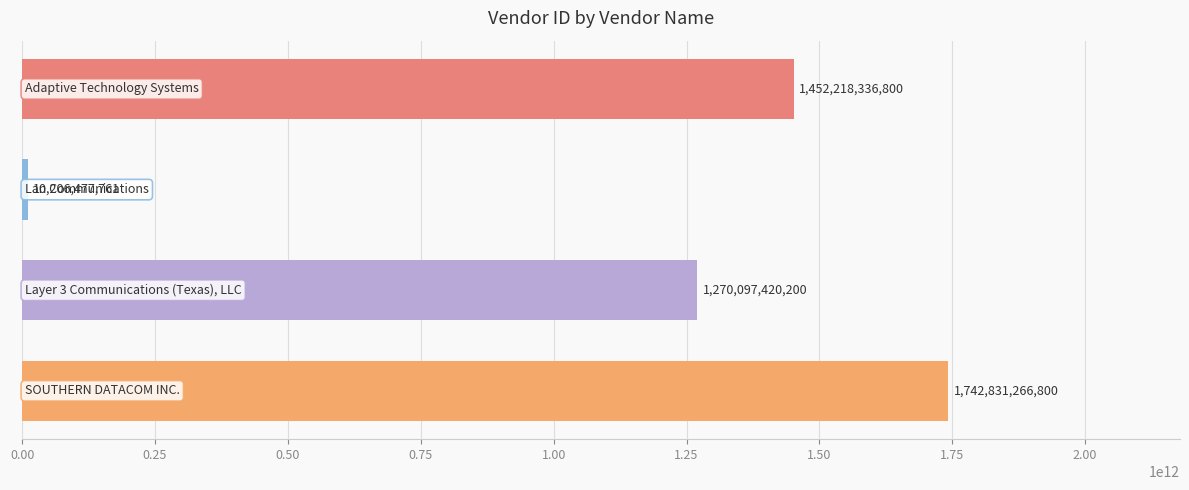

What is the value of the 1st bar from the top?

1452218336800